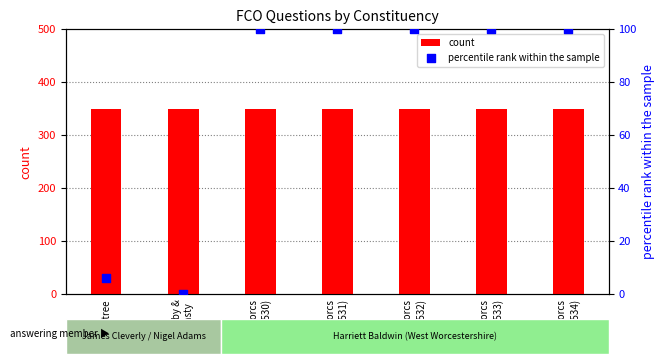

Which series has the largest total across all categories?

count